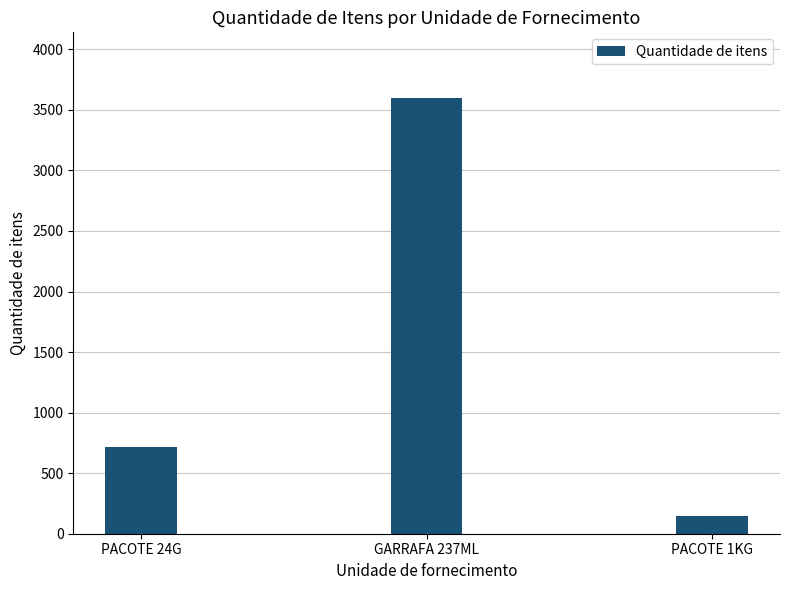

Count the values in the range 150 to 3600.

3